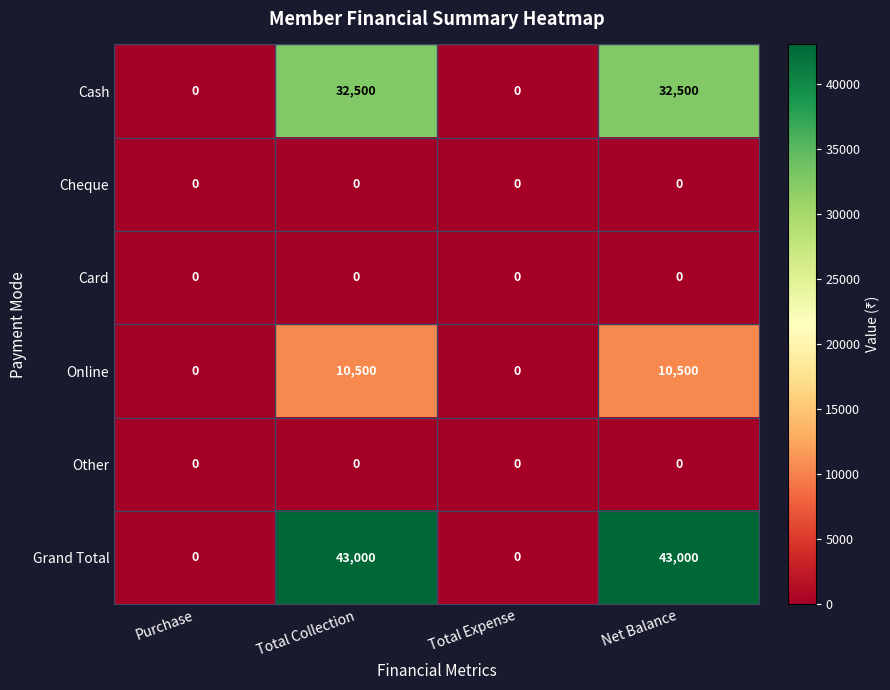

Count the Online values in the range 0 to 10500.

4